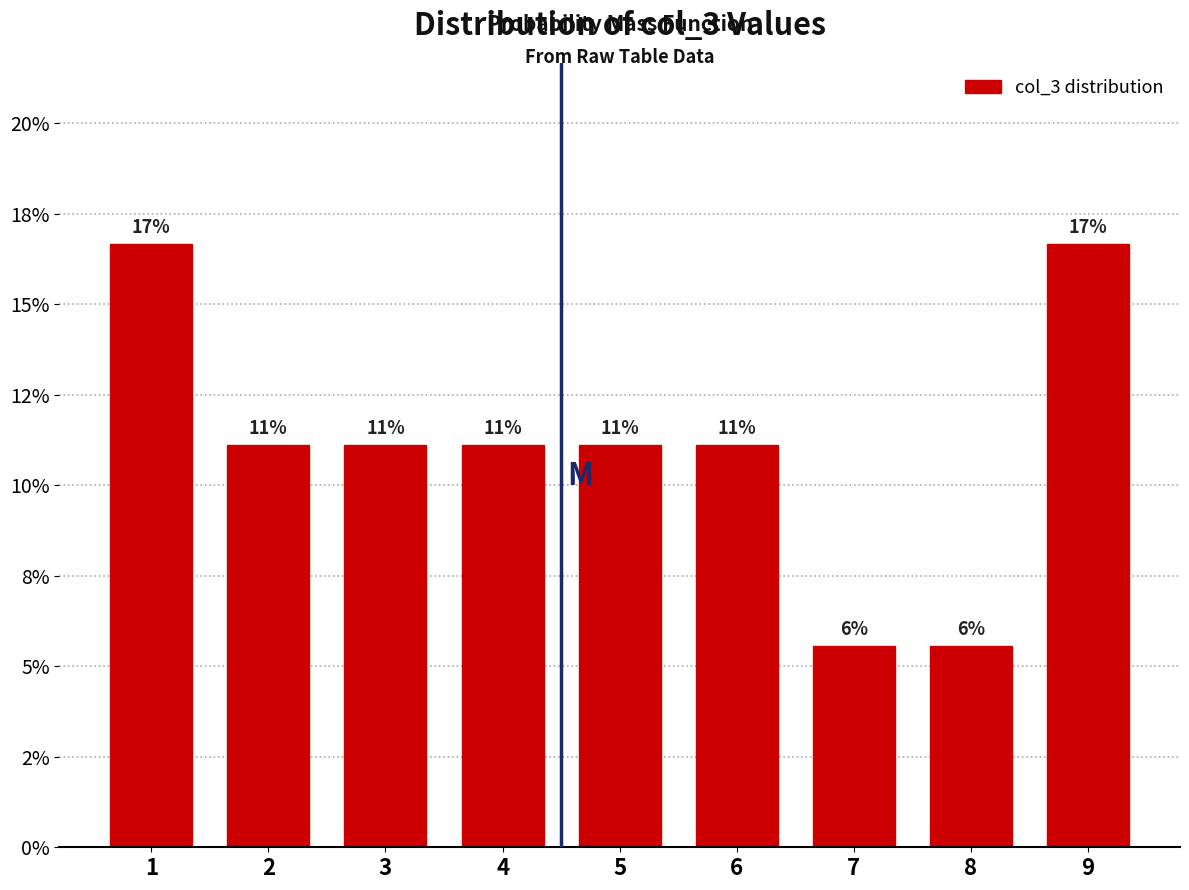

Does the chart contain any negative values?

No